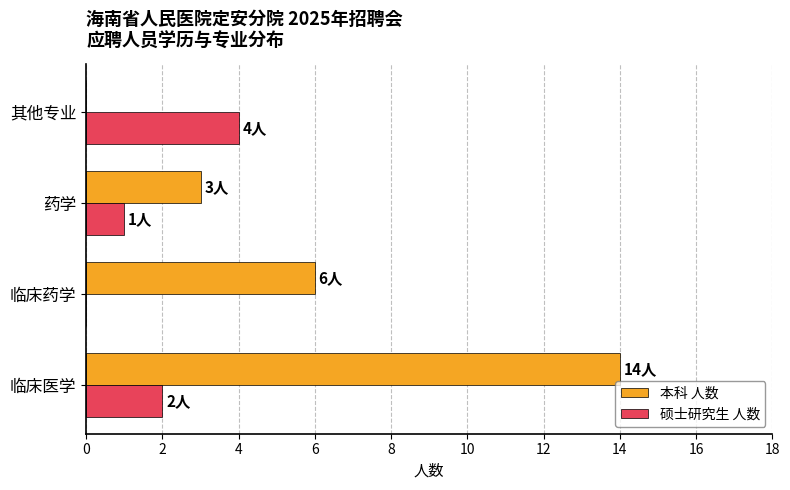

What is the sum of the 本科 人数 values at 临床药学 and 临床医学?

20